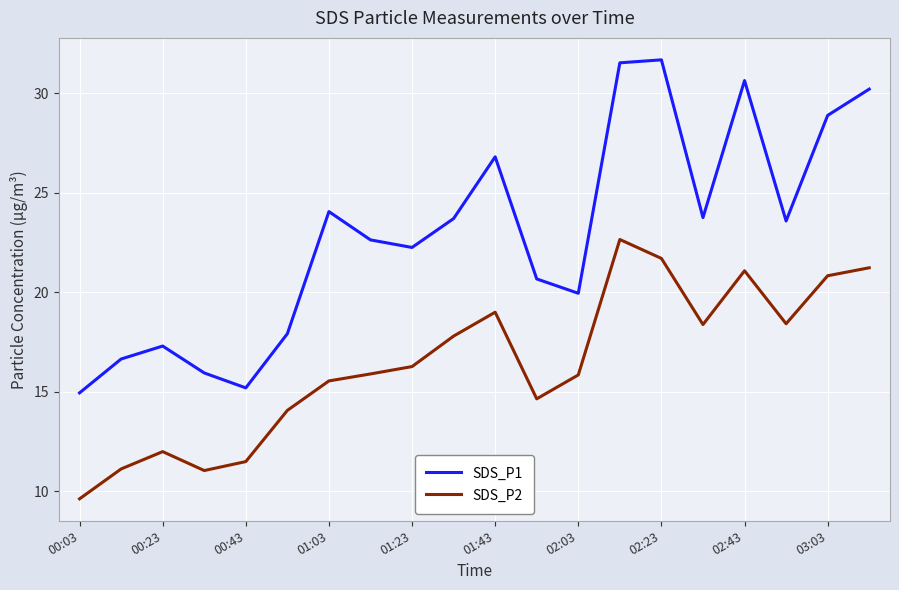

How many series are shown in this chart?

2